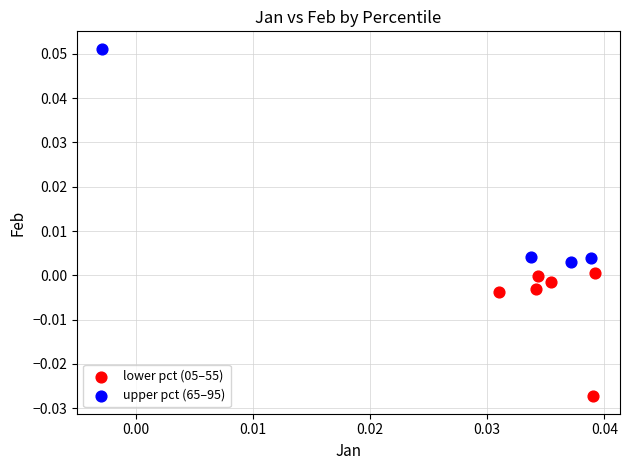

Which series contains the lowest Y value?

lower pct (05–55)